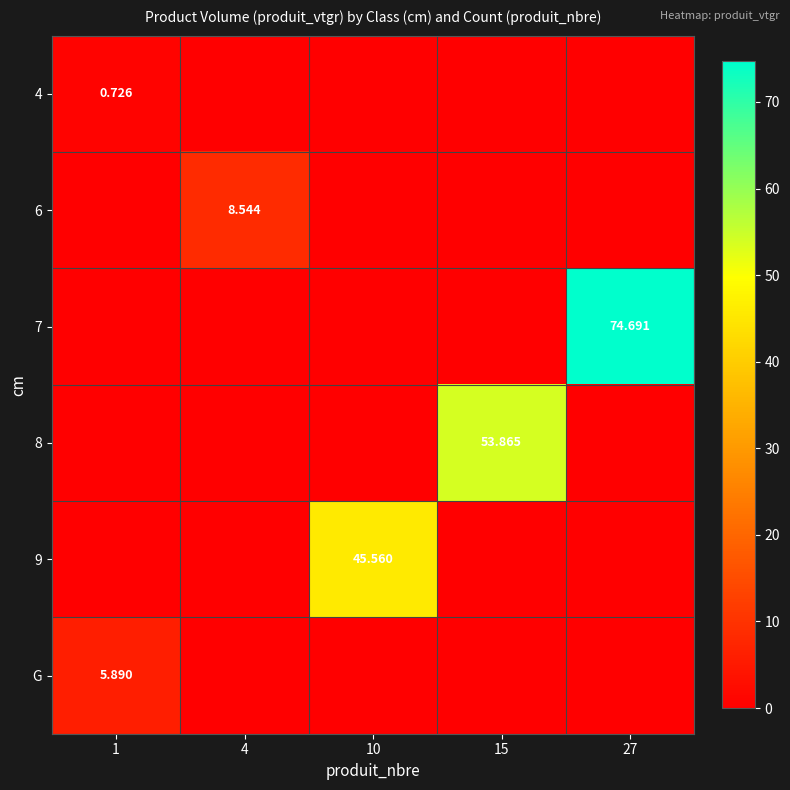

What is the average value of the 8 series?

10.8